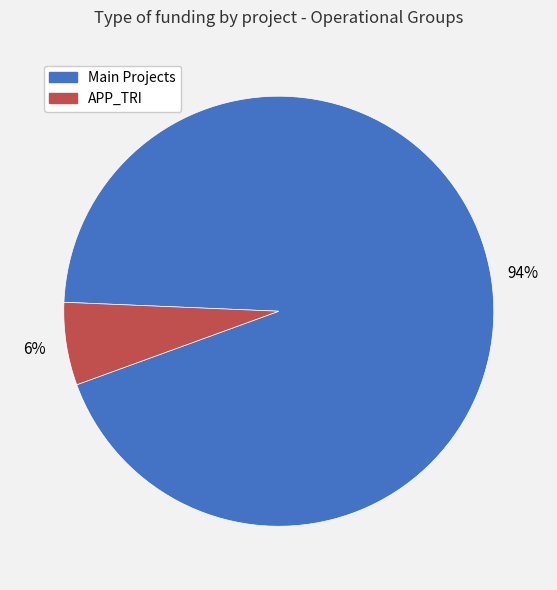

Is there any slice that represents more than half of the pie?

Yes